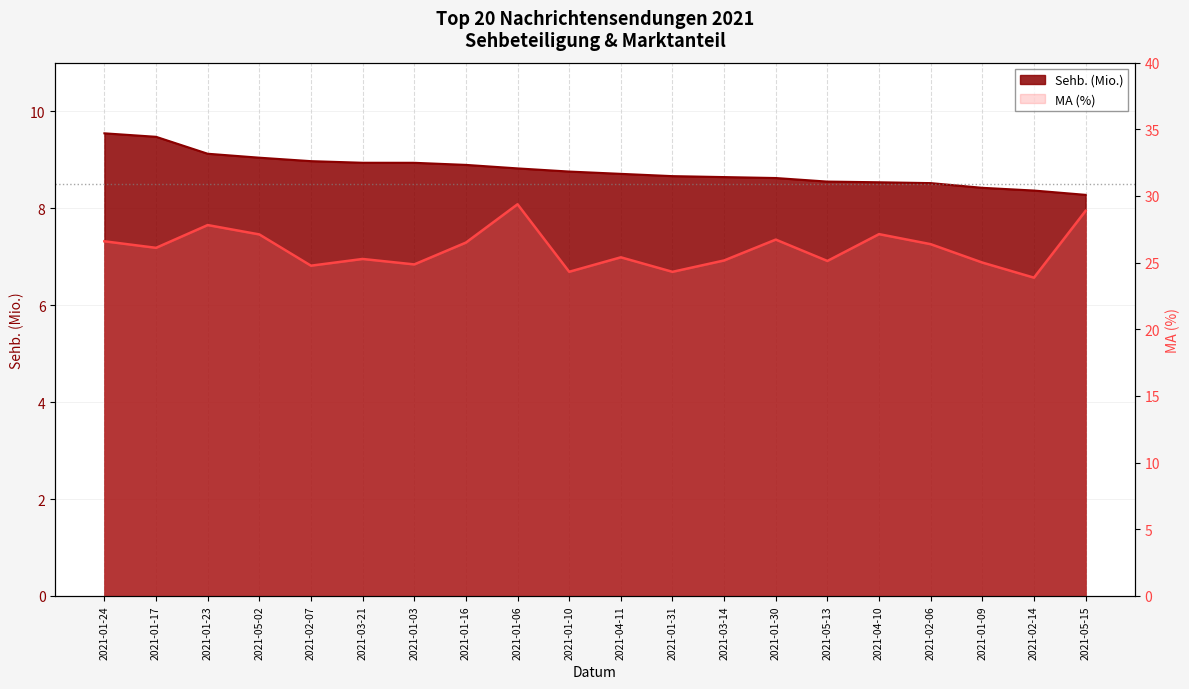

Count the number of categories in the chart.

20